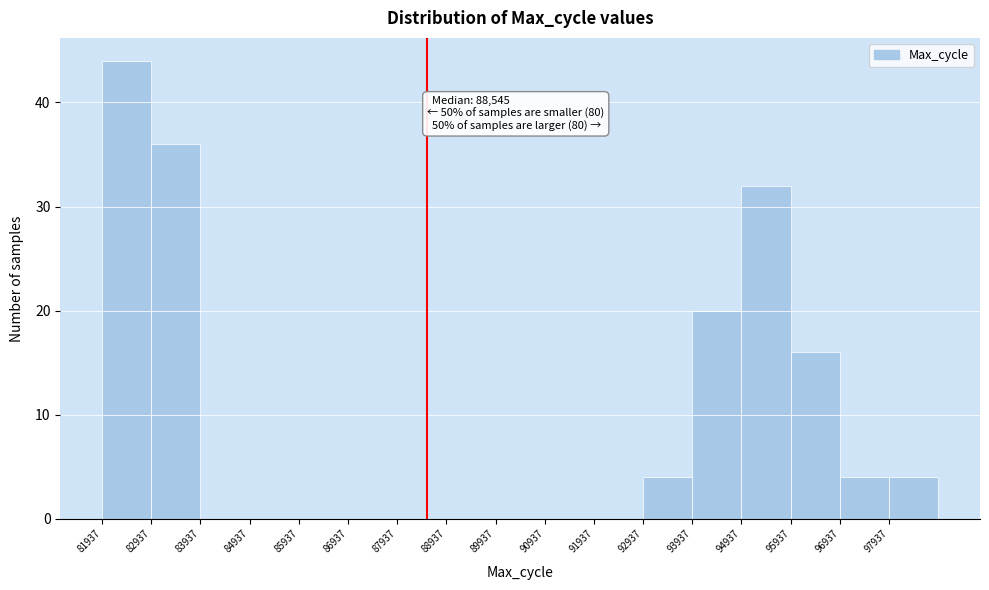

Which range on the x-axis has the tallest bar?

81900 to 82900